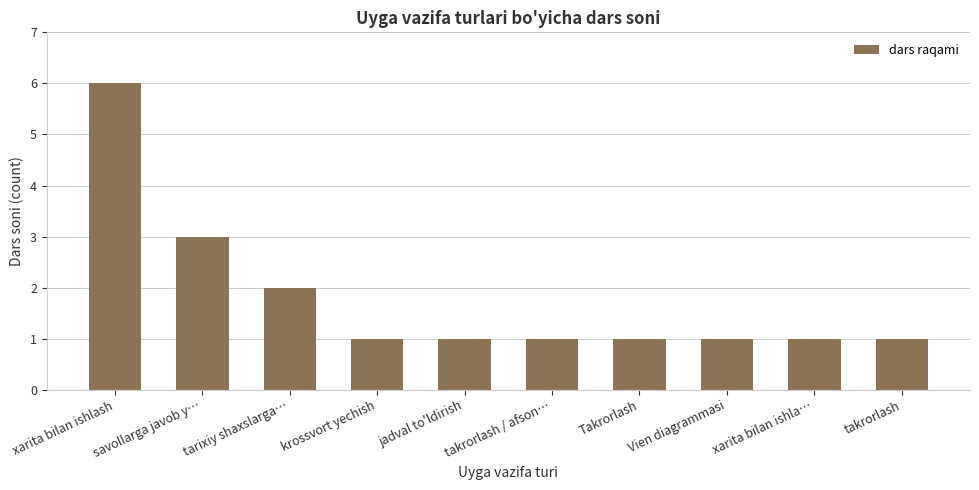

What is the average value?

2